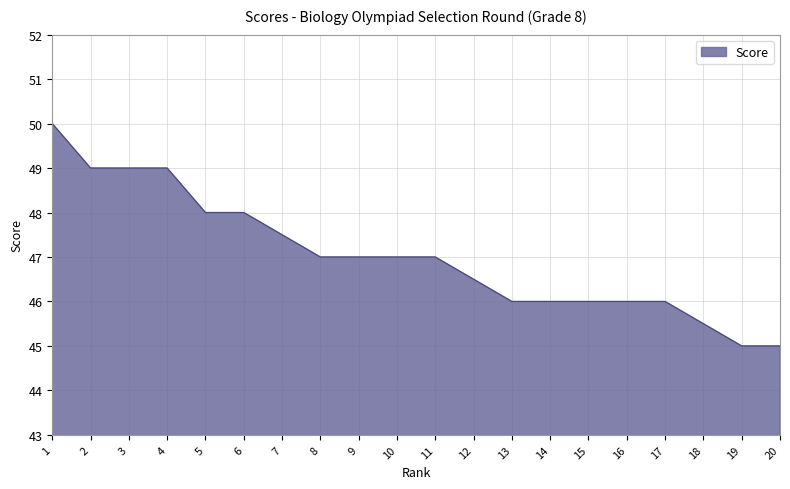

The chart shows a value of 21.4 at 15. True or false?

False